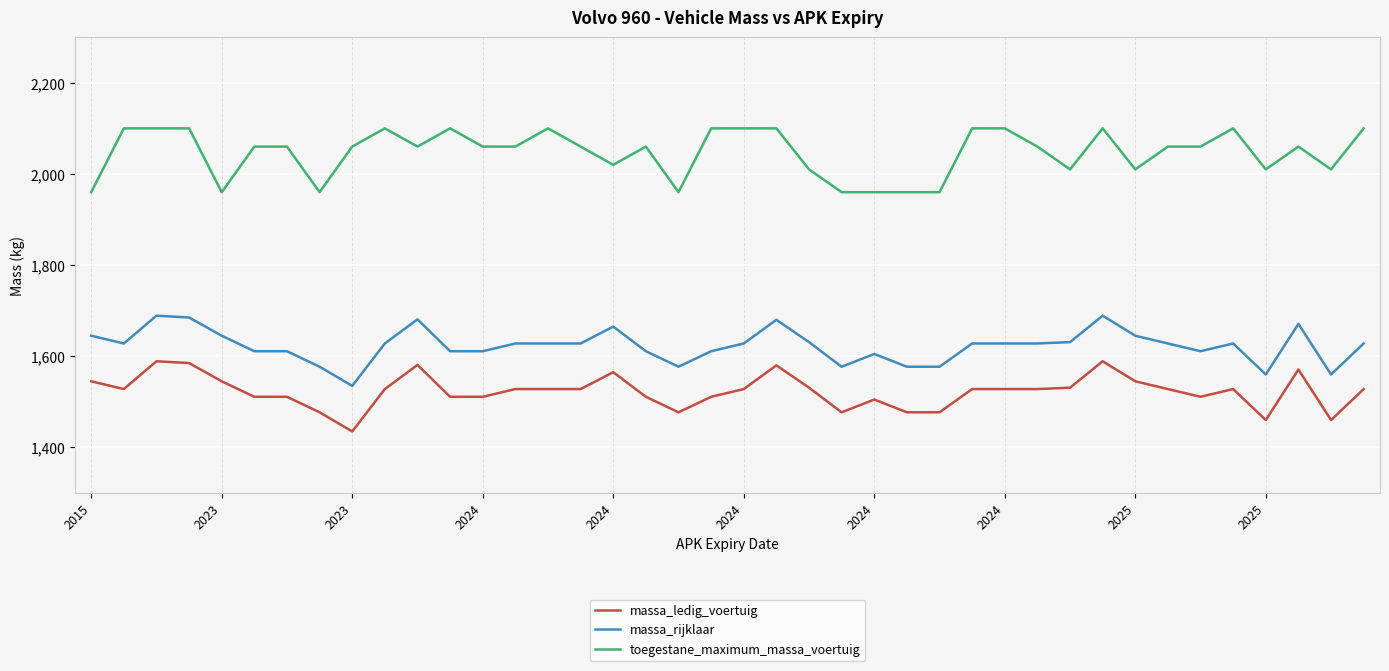

List the series in order of their peak value, lowest first.

massa_ledig_voertuig, massa_rijklaar, toegestane_maximum_massa_voertuig